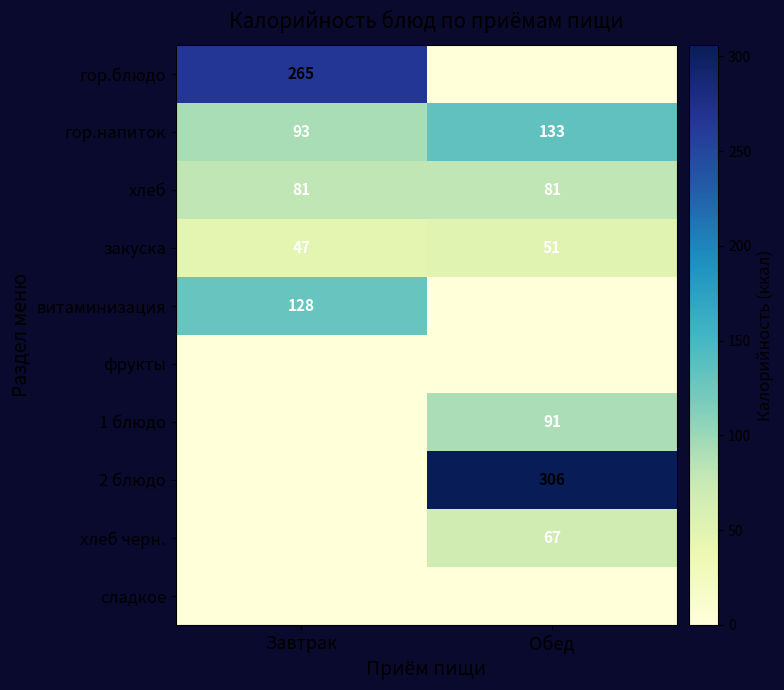

Is the value of закуска at Завтрак greater than the value of витаминизация at Завтрак?

No